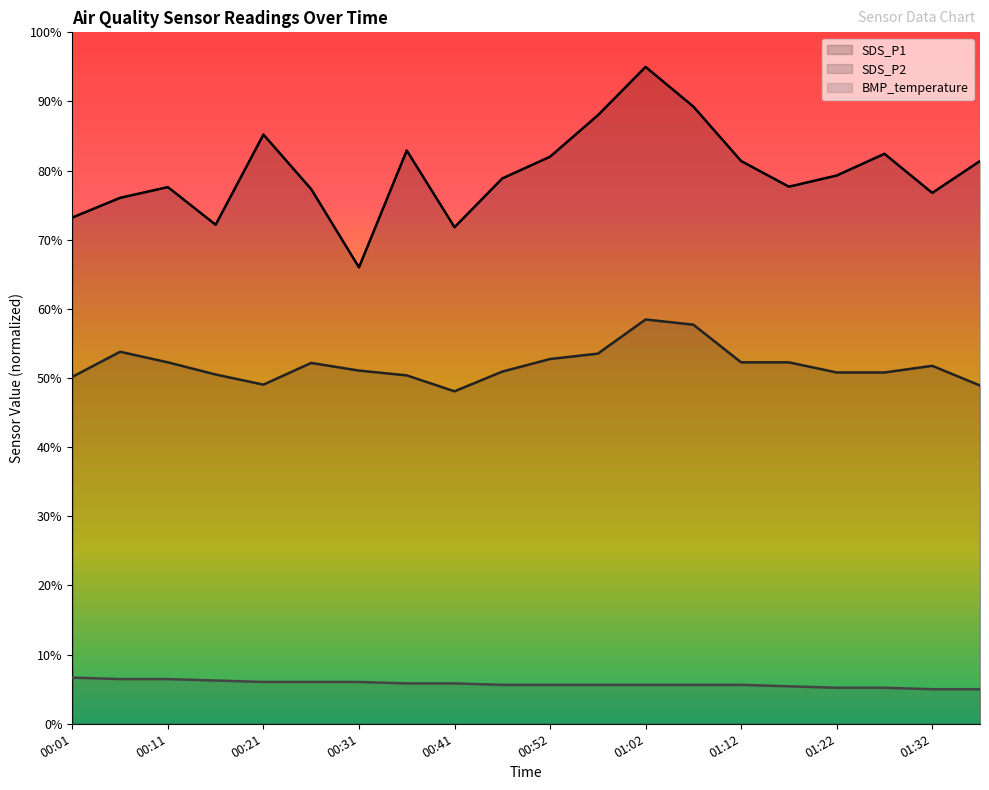

How many series are shown in this chart?

3